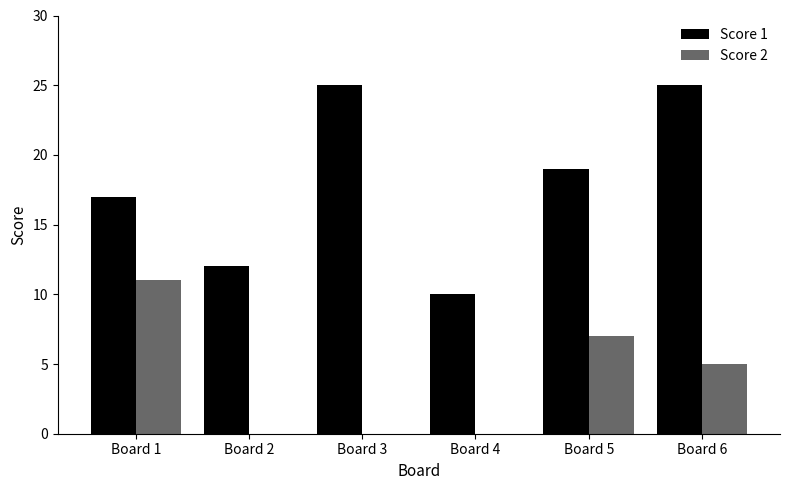

Are the bars grouped side by side (vs. stacked)?

Yes